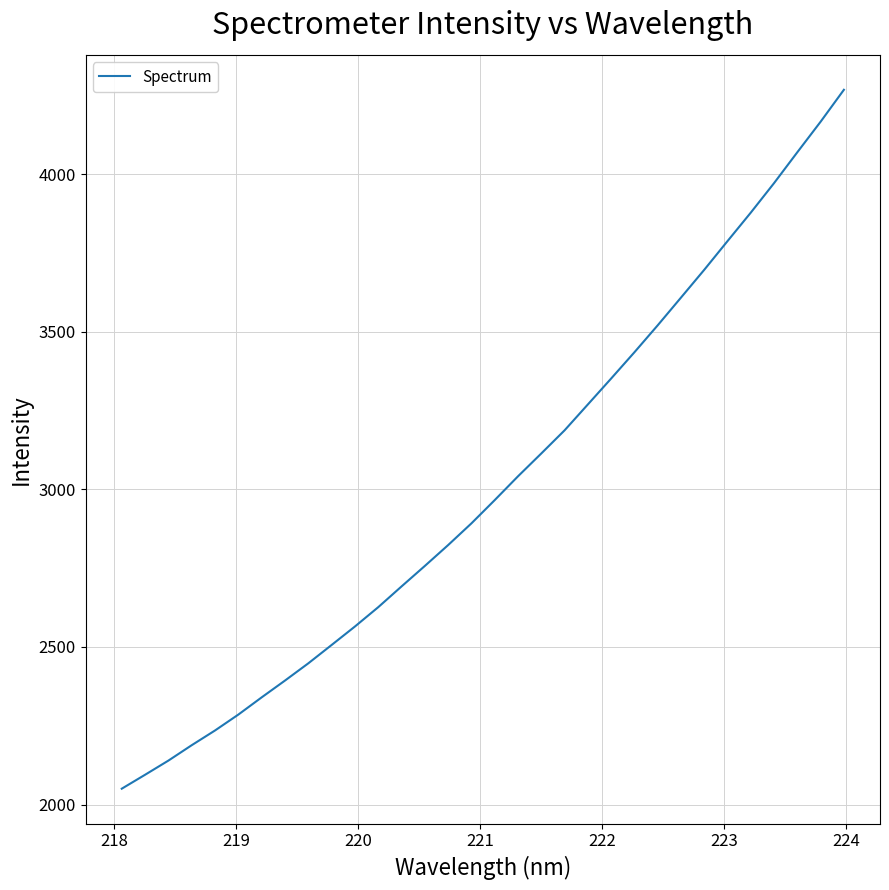

What is the difference between the maximum and minimum values?

2217.2